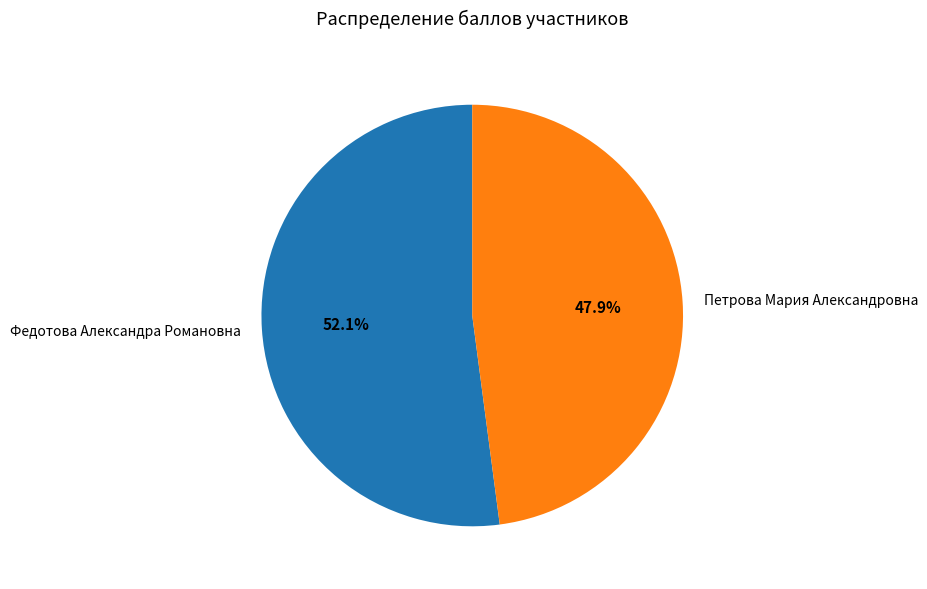

To the nearest percent, what is the difference between the Федотова Александра Романовна and Петрова Мария Александровна slice percentages?

4%